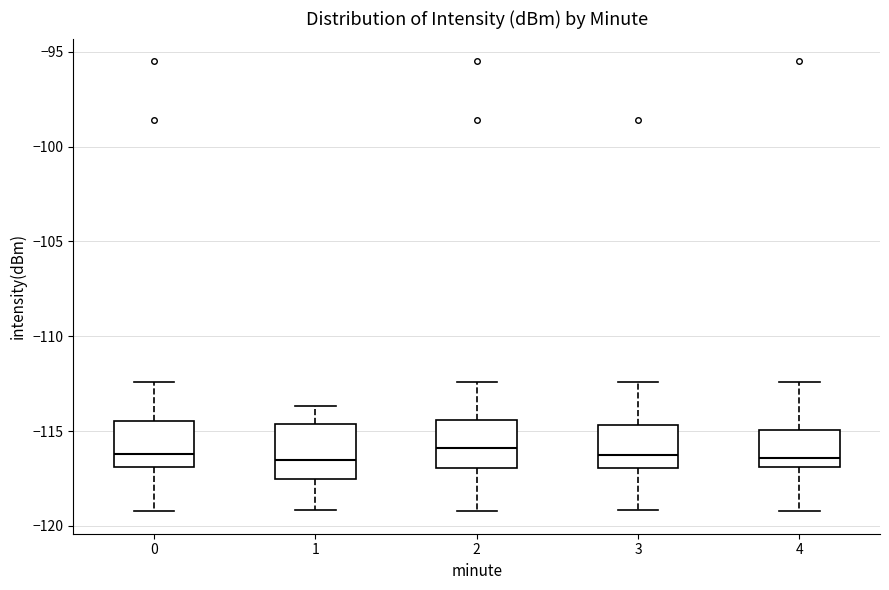

Reading left to right, read every box against the y-axis: the position of its median line, the range the box covers, and the ends of its whiskers. The values are not printed on the chart, so give them approximately, as read against the axis.

0: median -116.0, box -117.0 to -114.5, whiskers -119.0 to -112.5
1: median -116.5, box -117.5 to -114.5, whiskers -119.0 to -113.5
2: median -116.0, box -117.0 to -114.5, whiskers -119.0 to -112.5
3: median -116.0, box -117.0 to -114.5, whiskers -119.0 to -112.5
4: median -116.5, box -117.0 to -115.0, whiskers -119.0 to -112.5